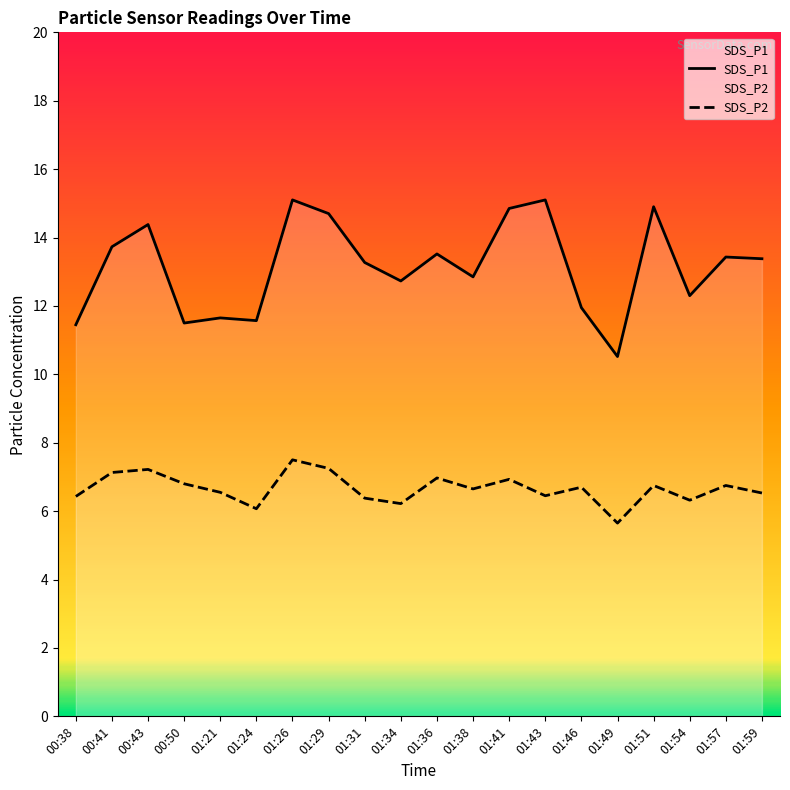

What is the sum of the SDS_P2 values at 01:21 and 01:26?

14.1